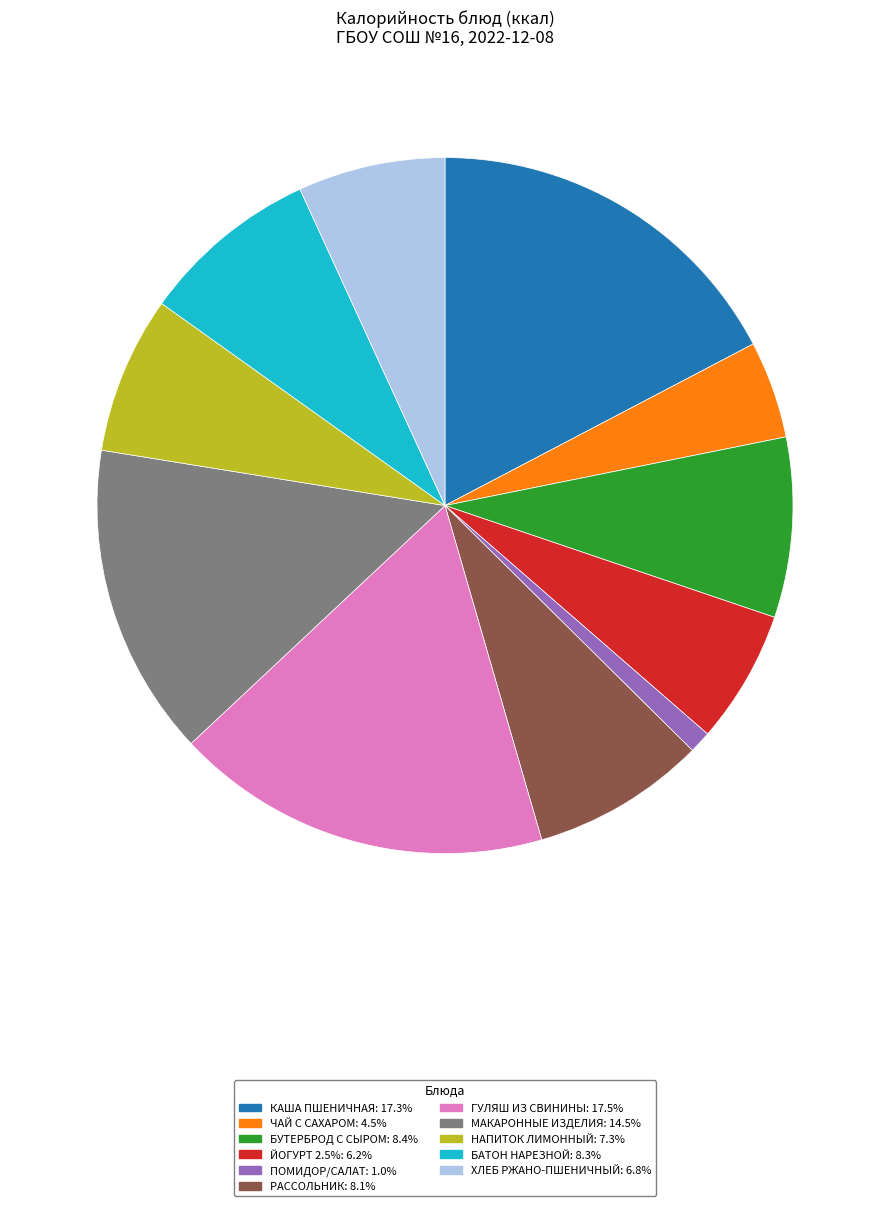

Approximately how many times larger is the value at ЙОГУРТ 2.5%: 6.2% compared to НАПИТОК ЛИМОННЫЙ: 7.3%?

0.8